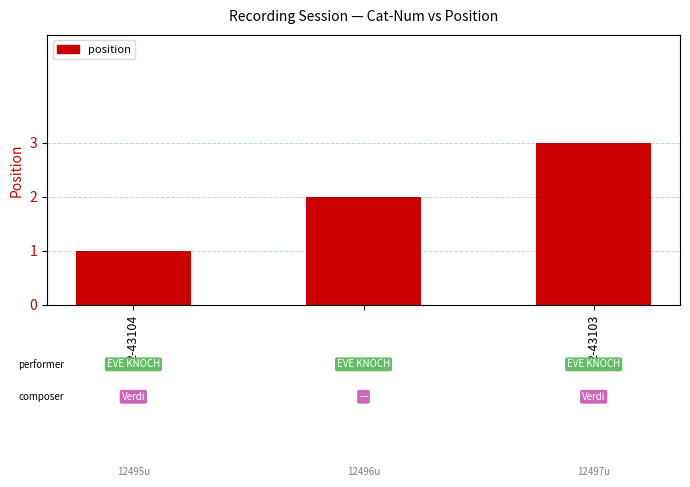

What is the maximum value shown in the chart?

3